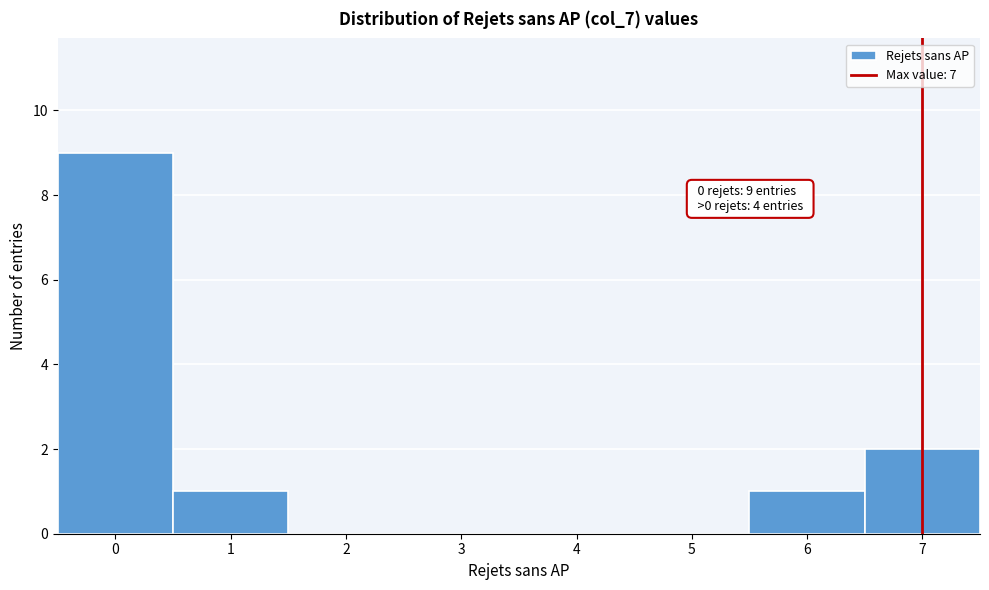

Over which range of the x-axis is the bar tallest?

-0.5 to 0.5